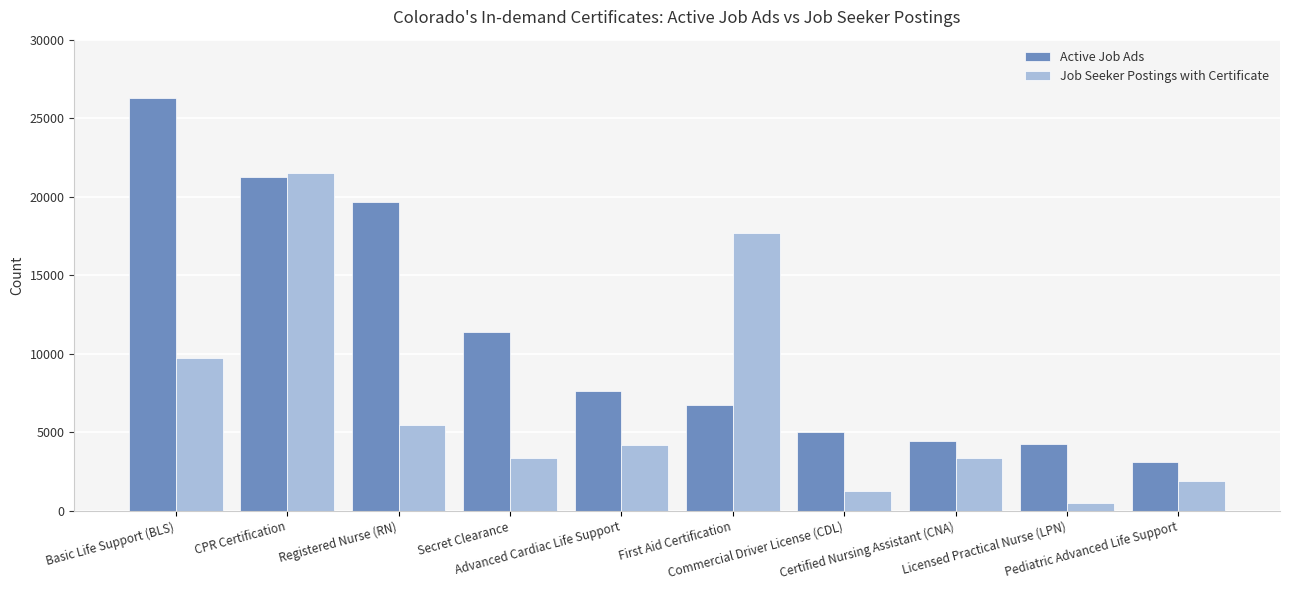

Read the Active Job Ads value at Basic Life Support (BLS).

26313